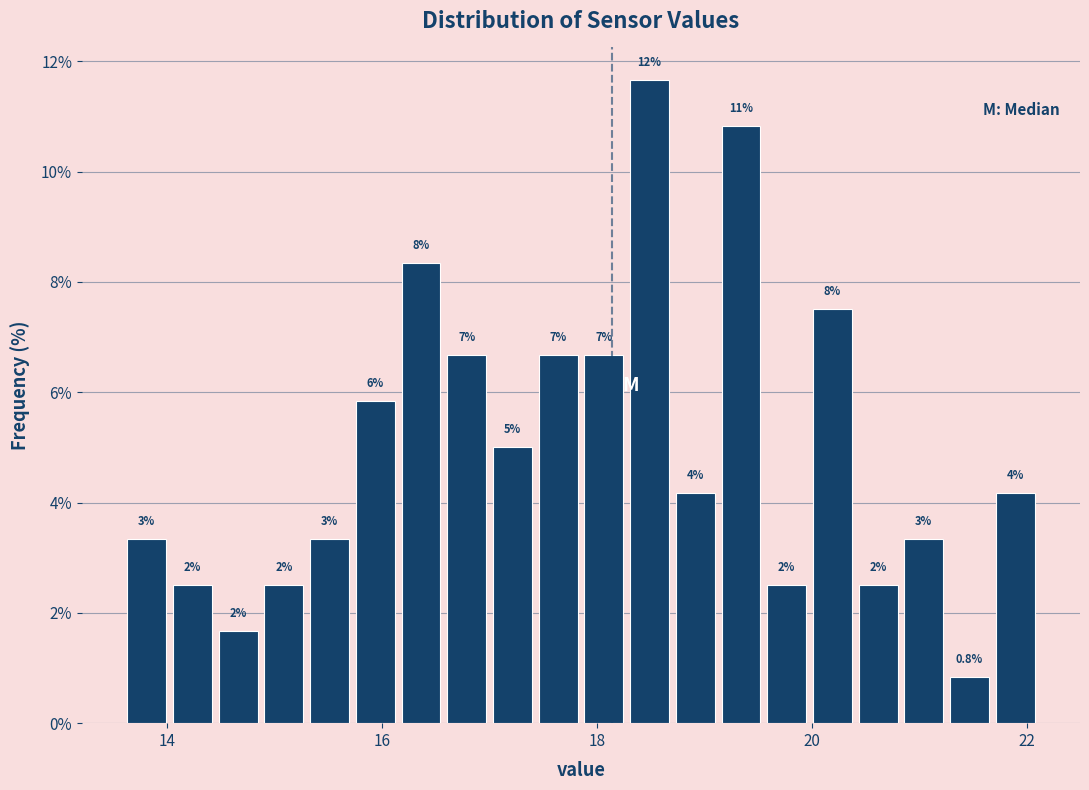

Read against the x-axis, roughly where is the centre of the tallest bar?

18.4